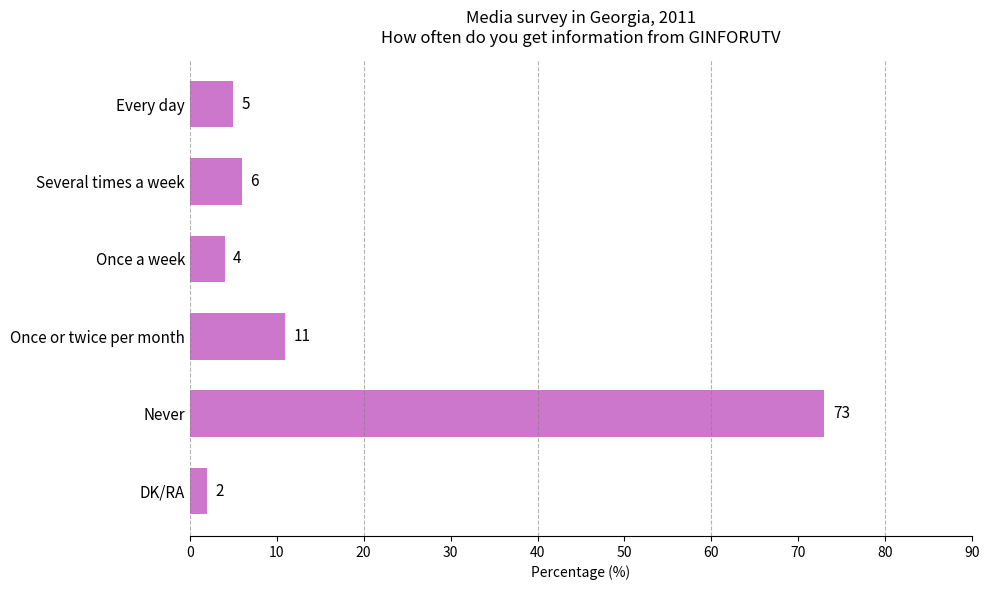

Rank the categories by value from highest to lowest.

Never, Once or twice per month, Several times a week, Every day, Once a week, DK/RA